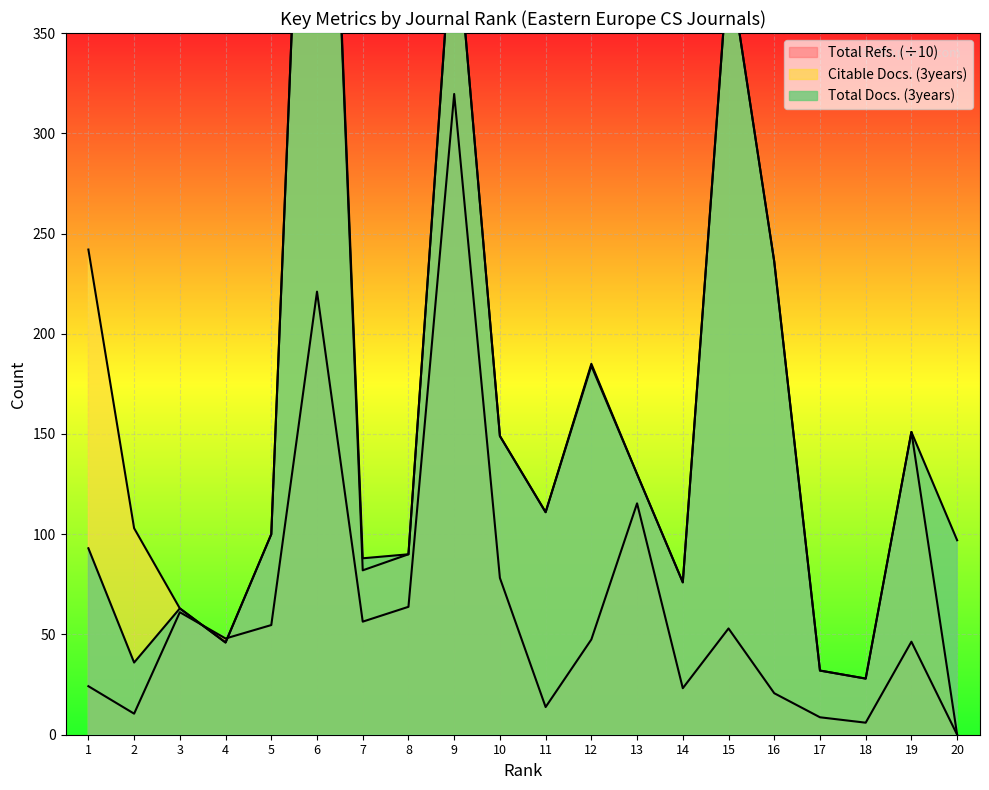

What is the spread (max minus min) of values at 15?

333.0